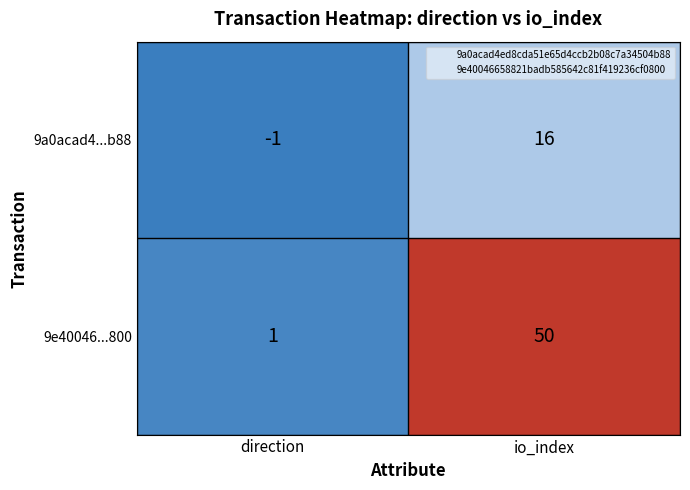

Which series has the largest range (max minus min)?

9e40046...800